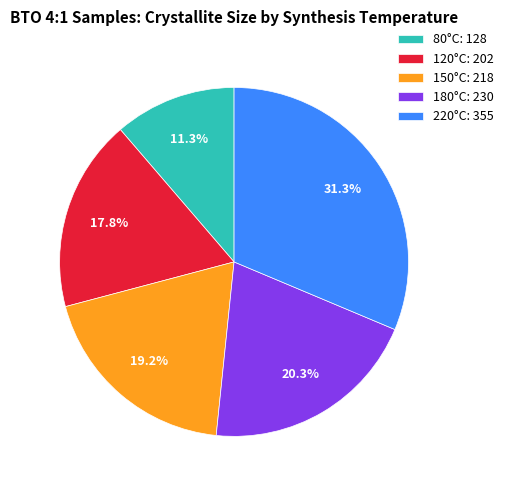

To the nearest percent, what is the average slice percentage?

20%